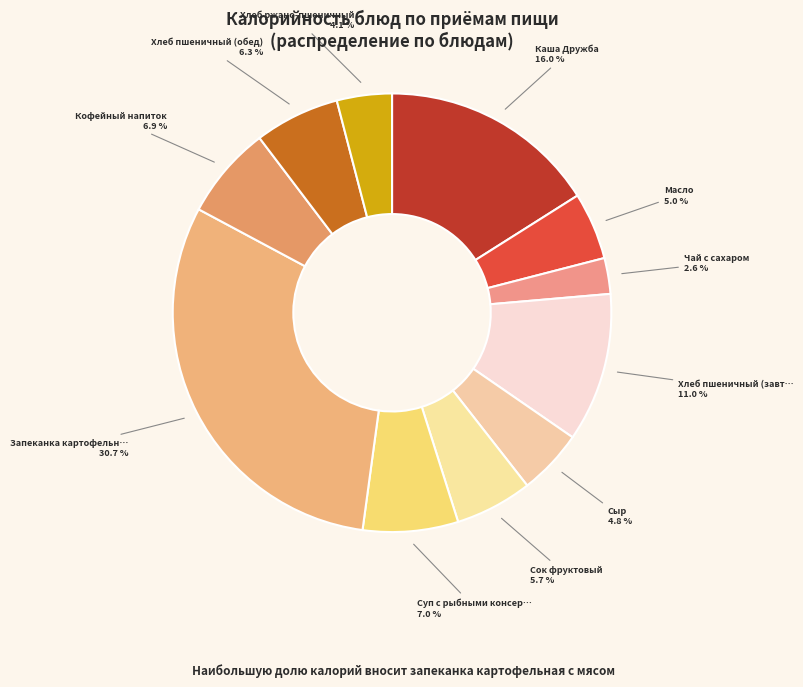

How many segments does this pie chart have?

11